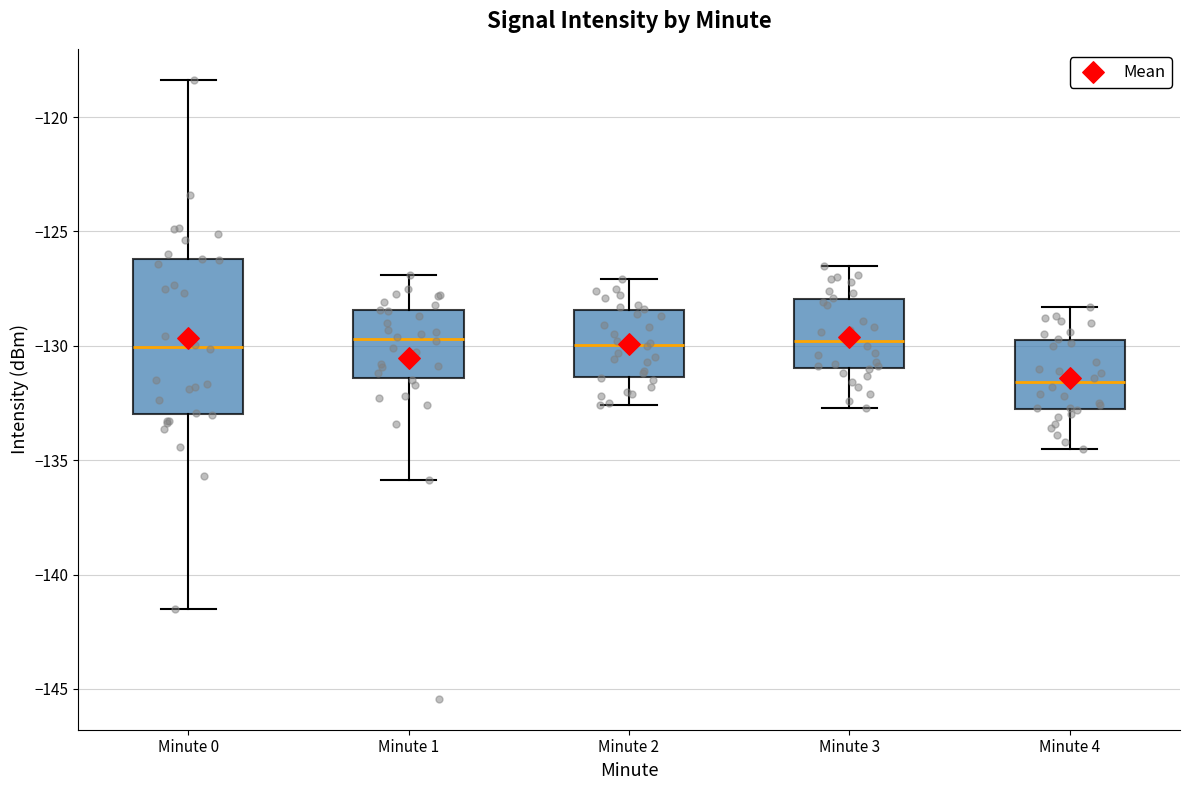

Reading left to right, read every box against the y-axis: the position of its median line, the range the box covers, and the ends of its whiskers. The values are not printed on the chart, so give them approximately, as read against the axis.

Minute 0: median -130.0, box -133.0 to -126.0, whiskers -141.5 to -118.5
Minute 1: median -129.5, box -131.5 to -128.5, whiskers -136.0 to -127.0
Minute 2: median -130.0, box -131.5 to -128.5, whiskers -132.5 to -127.0
Minute 3: median -130.0, box -131.0 to -128.0, whiskers -132.5 to -126.5
Minute 4: median -131.5, box -133.0 to -129.5, whiskers -134.5 to -128.5